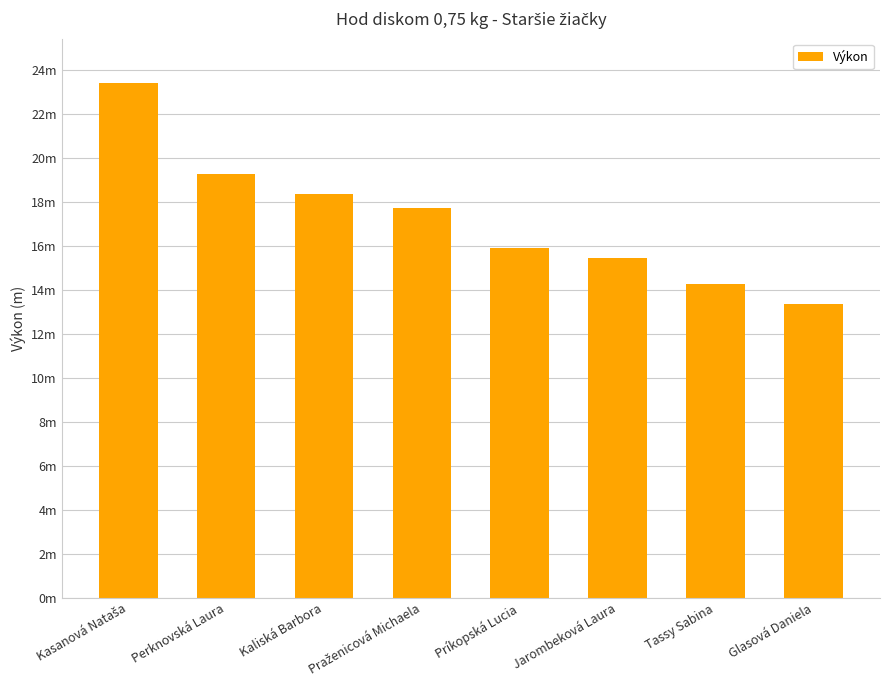

What position from the left is Praženicová Michaela?

4